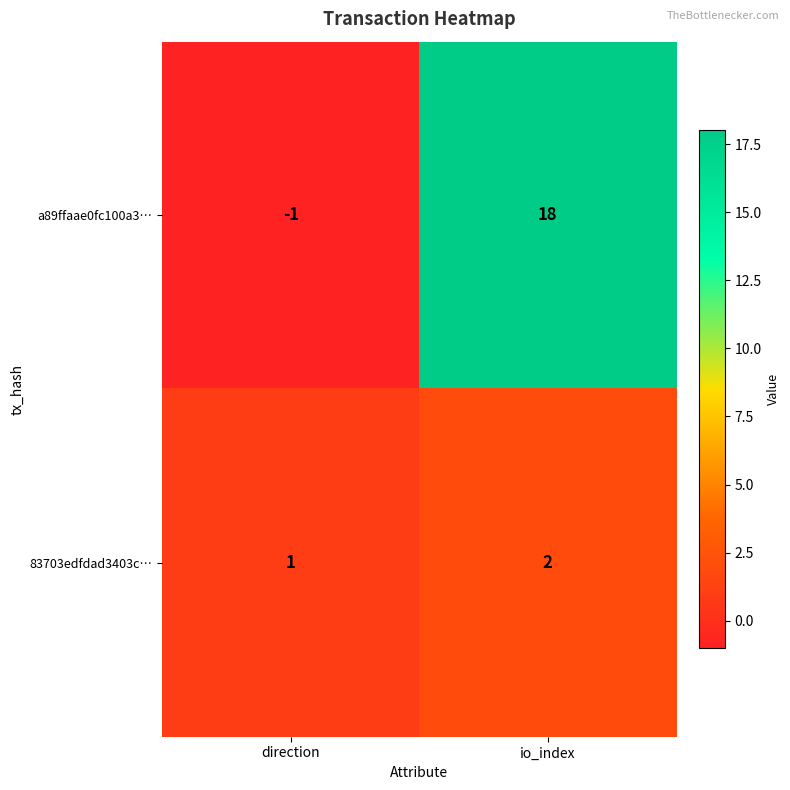

How many series are shown in this chart?

2